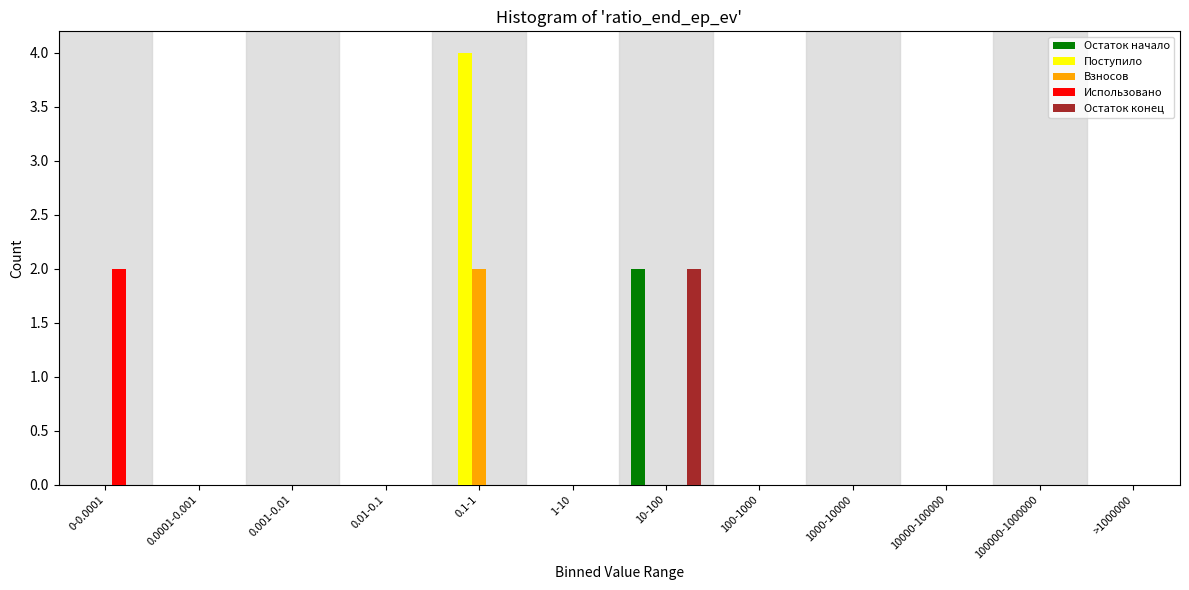

At which category is the sum across all series the highest?

0.1-1